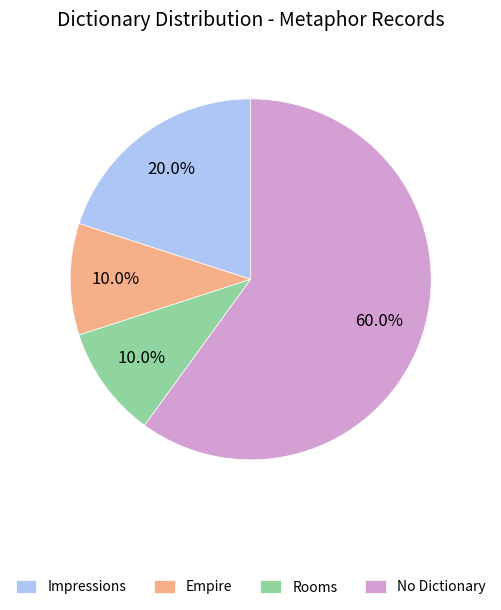

What percentage do Impressions and Empire together represent?

30.0%